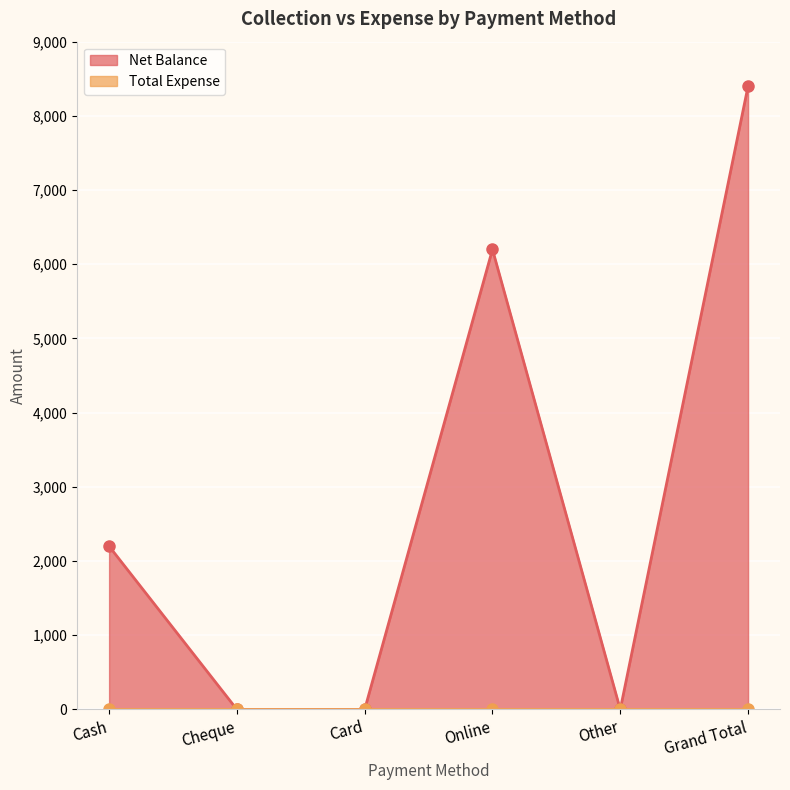

Rank the categories by value from lowest to highest.

Cheque, Card, Other, Cash, Online, Grand Total